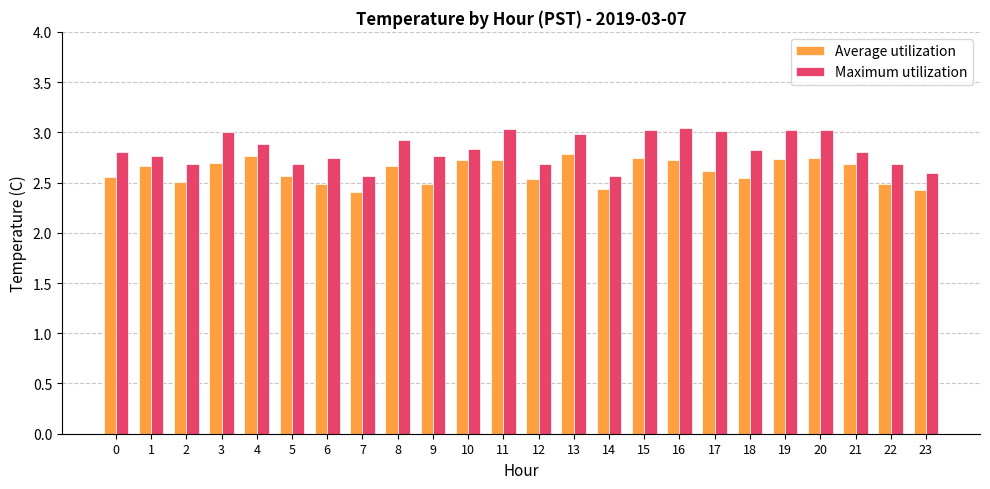

What is the difference between the highest and lowest values at 14?

0.1